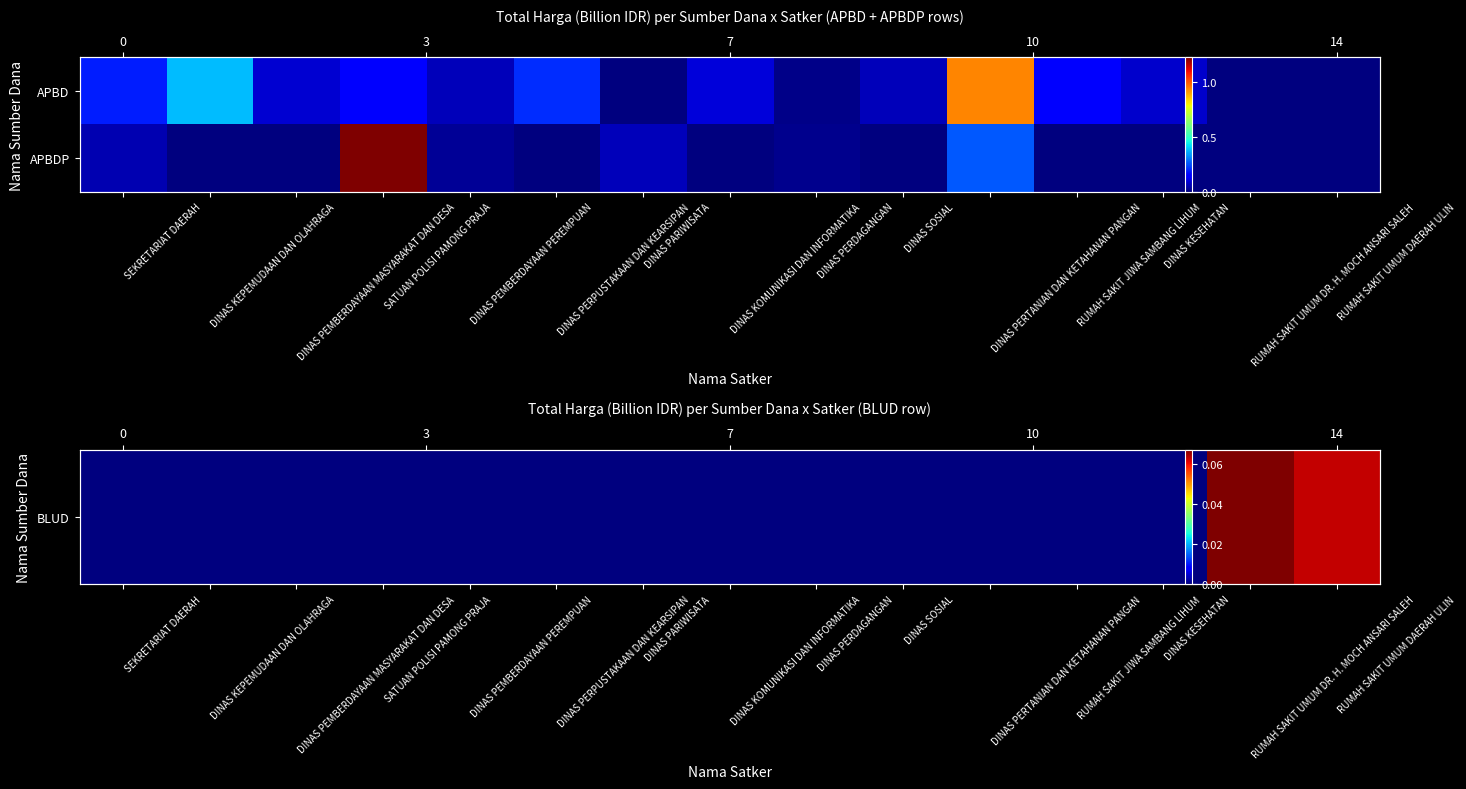

How many data points does each series have?

15